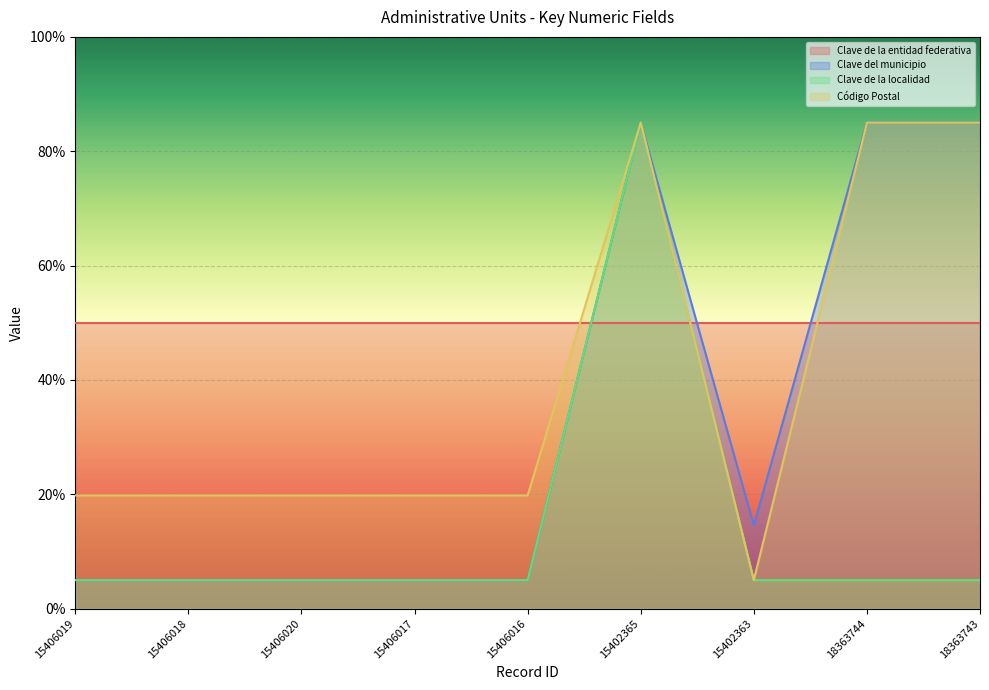

Is the value of Clave de la localidad at 15406018 greater than the value of Clave del municipio at 15406018?

No